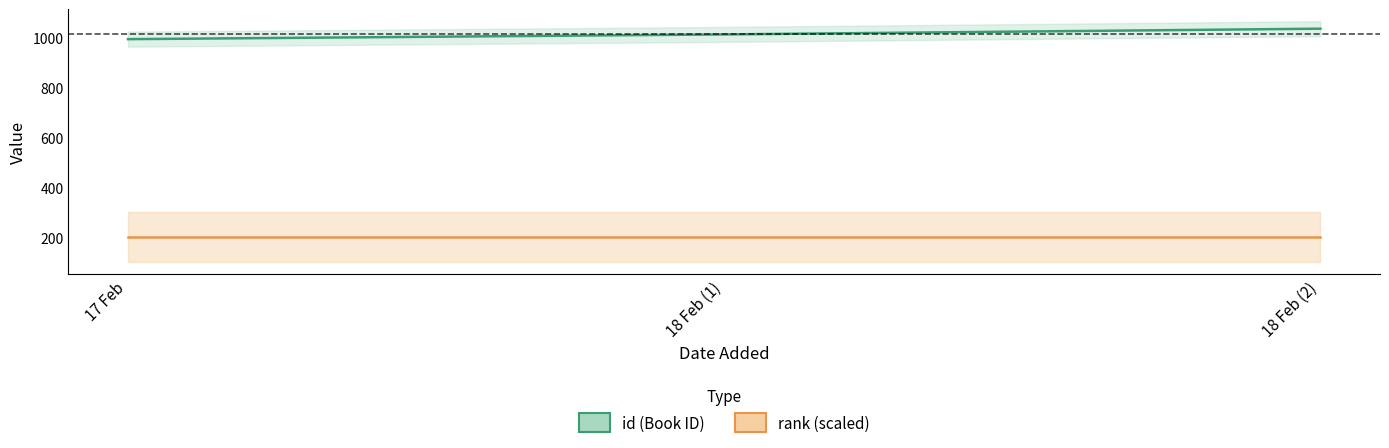

At which category does the chart reach its minimum across all series?

17 Feb